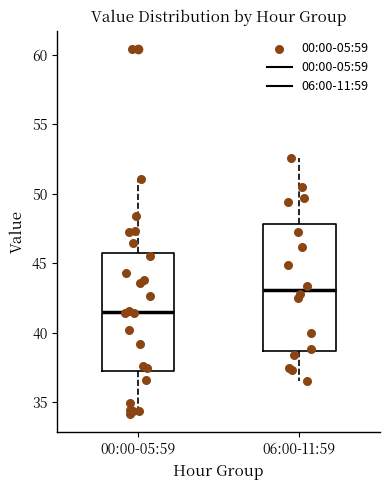

Where does the median line of the box for 00:00-05:59 sit on the y-axis? The values are not printed on the chart, so give them approximately, as read against the axis.

41.5